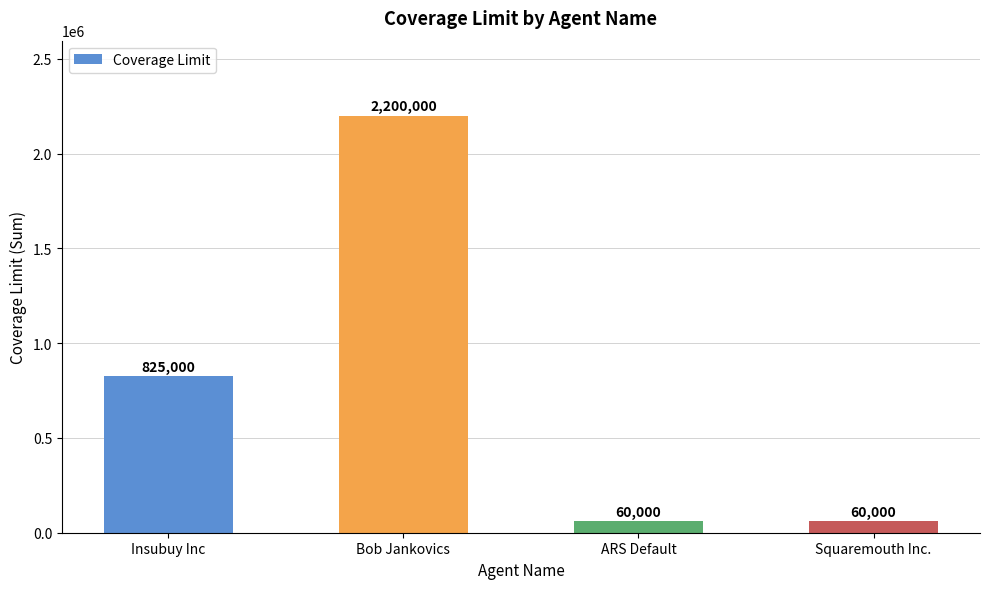

How many values are between 60000 and 2200000?

4